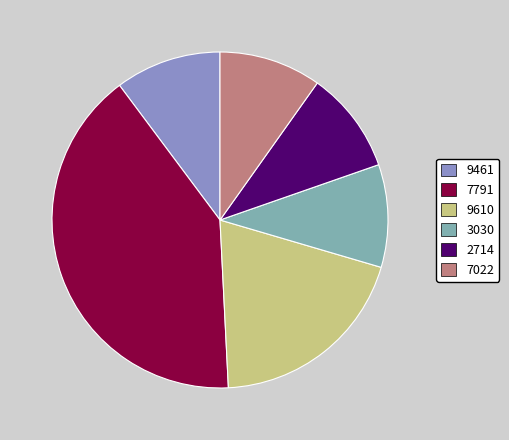

The 9461 slice represents 1% of the pie. True or false?

False